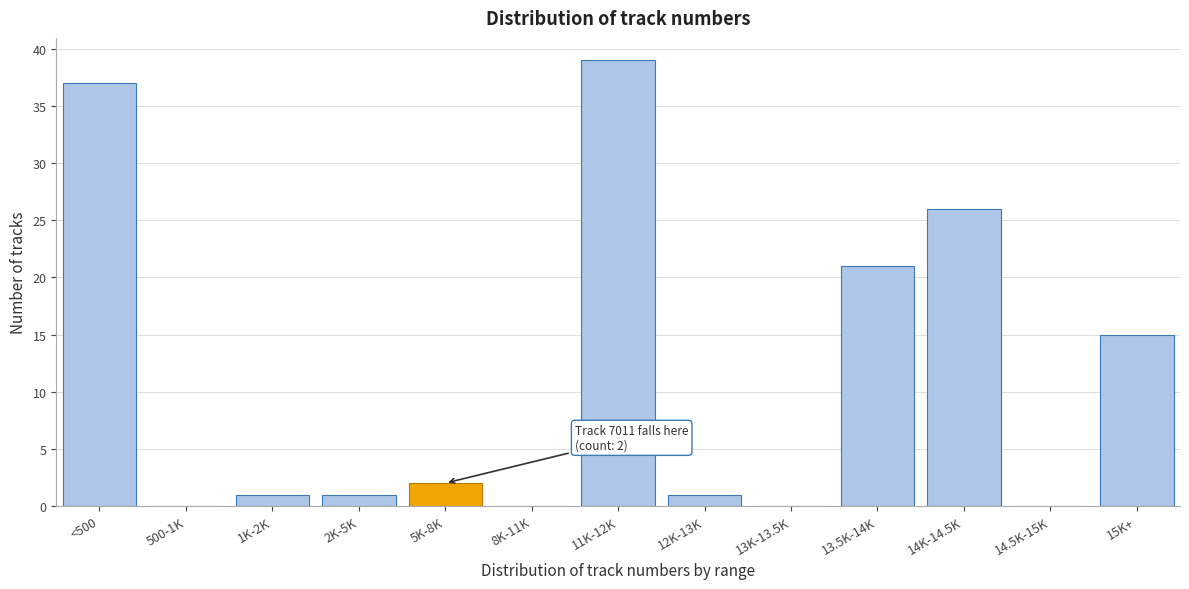

Reading left to right, what are all the values shown in this chart?

<500=37	500-1K=0	1K-2K=1	2K-5K=1	5K-8K=2	8K-11K=0	11K-12K=39	12K-13K=1	13K-13.5K=0	13.5K-14K=21	14K-14.5K=26	14.5K-15K=0	15K+=15